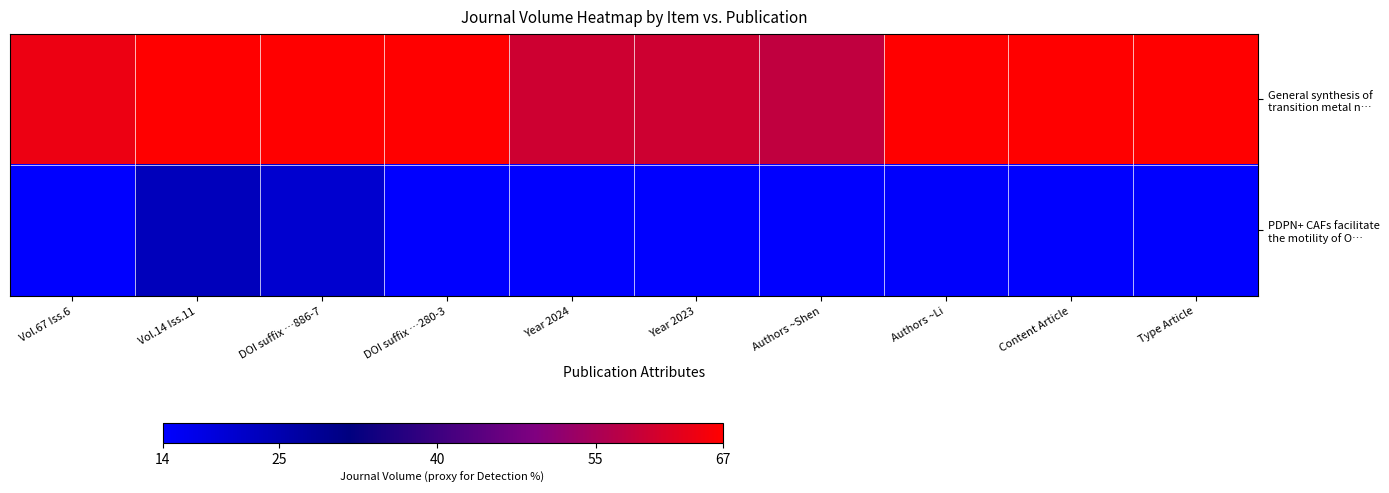

How many data points does each series have?

10